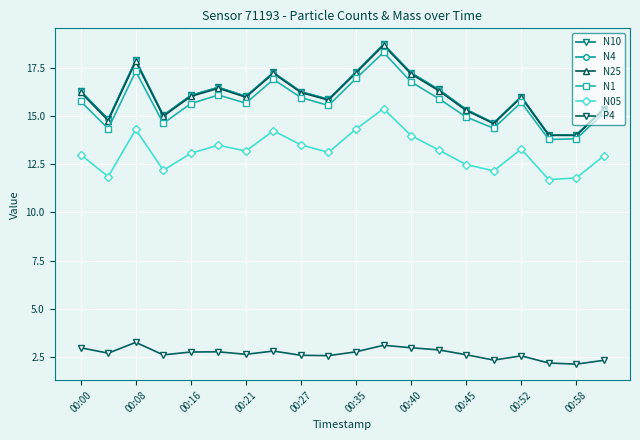

True or false: N05 has more than 0 interior local peaks.

True